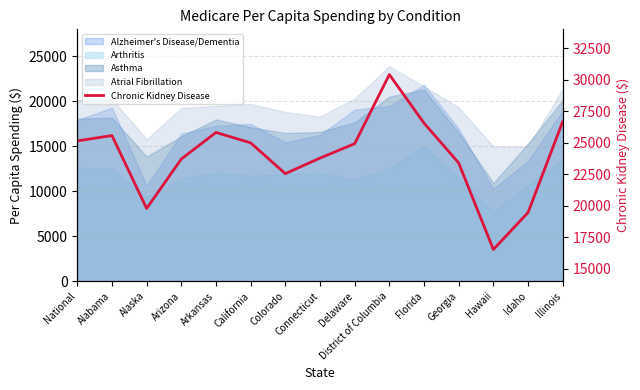

What is the difference between the second highest and second lowest values?

7218.3